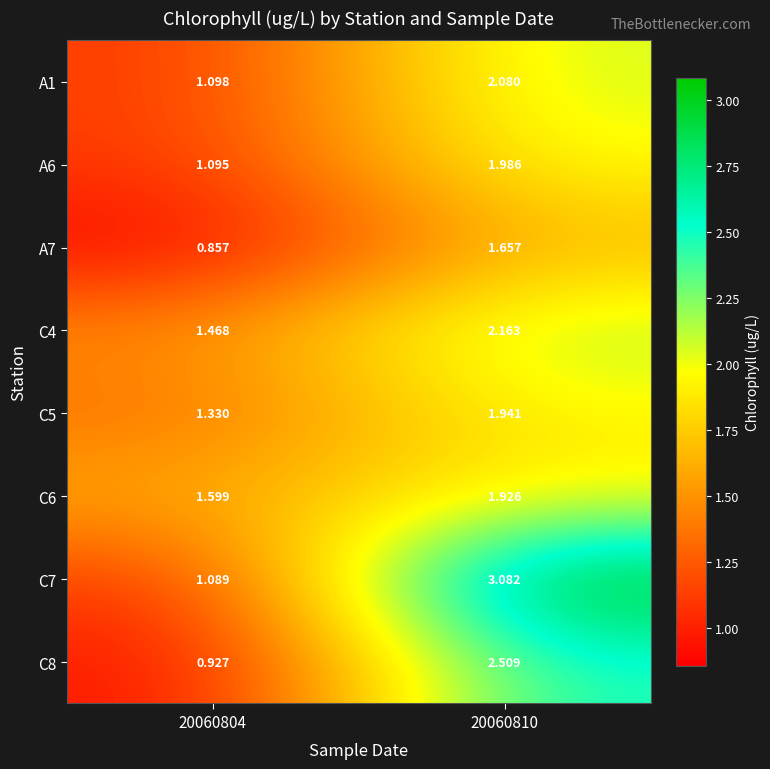

List the series in order of their peak value, lowest first.

A7, C6, C5, A6, A1, C4, C8, C7